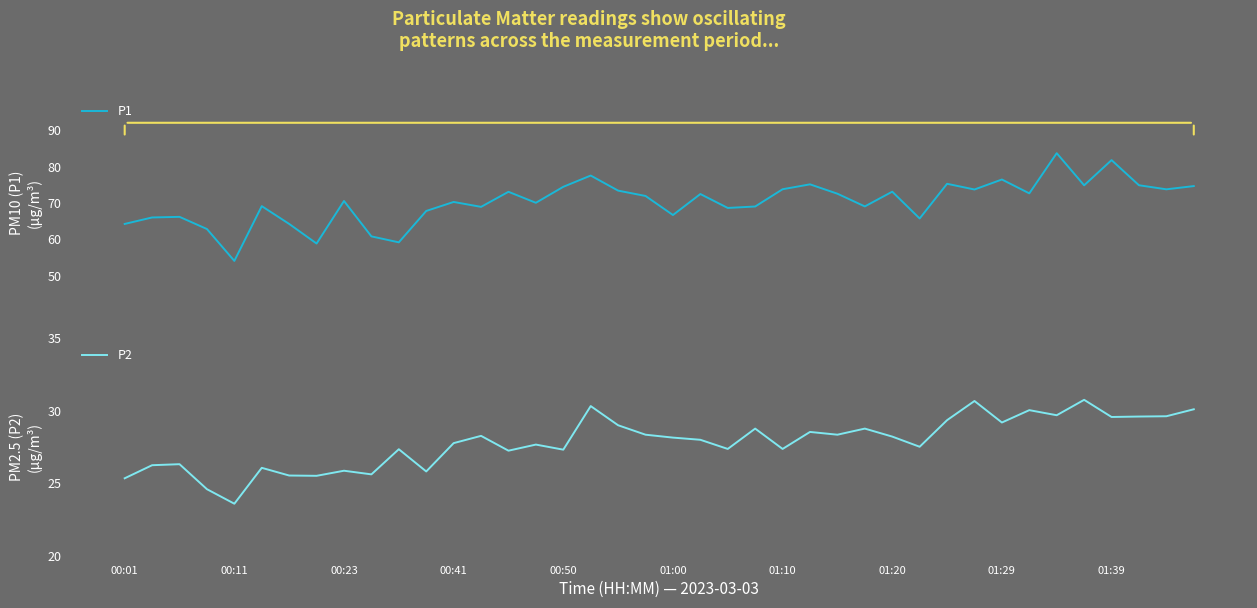

True or false: P1 and P2 intersect in this chart.

False